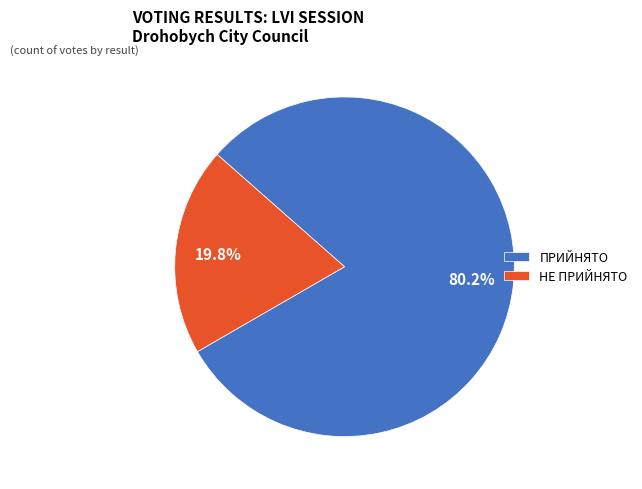

Combined, do ПРИЙНЯТО and НЕ ПРИЙНЯТО account for over 50%?

Yes